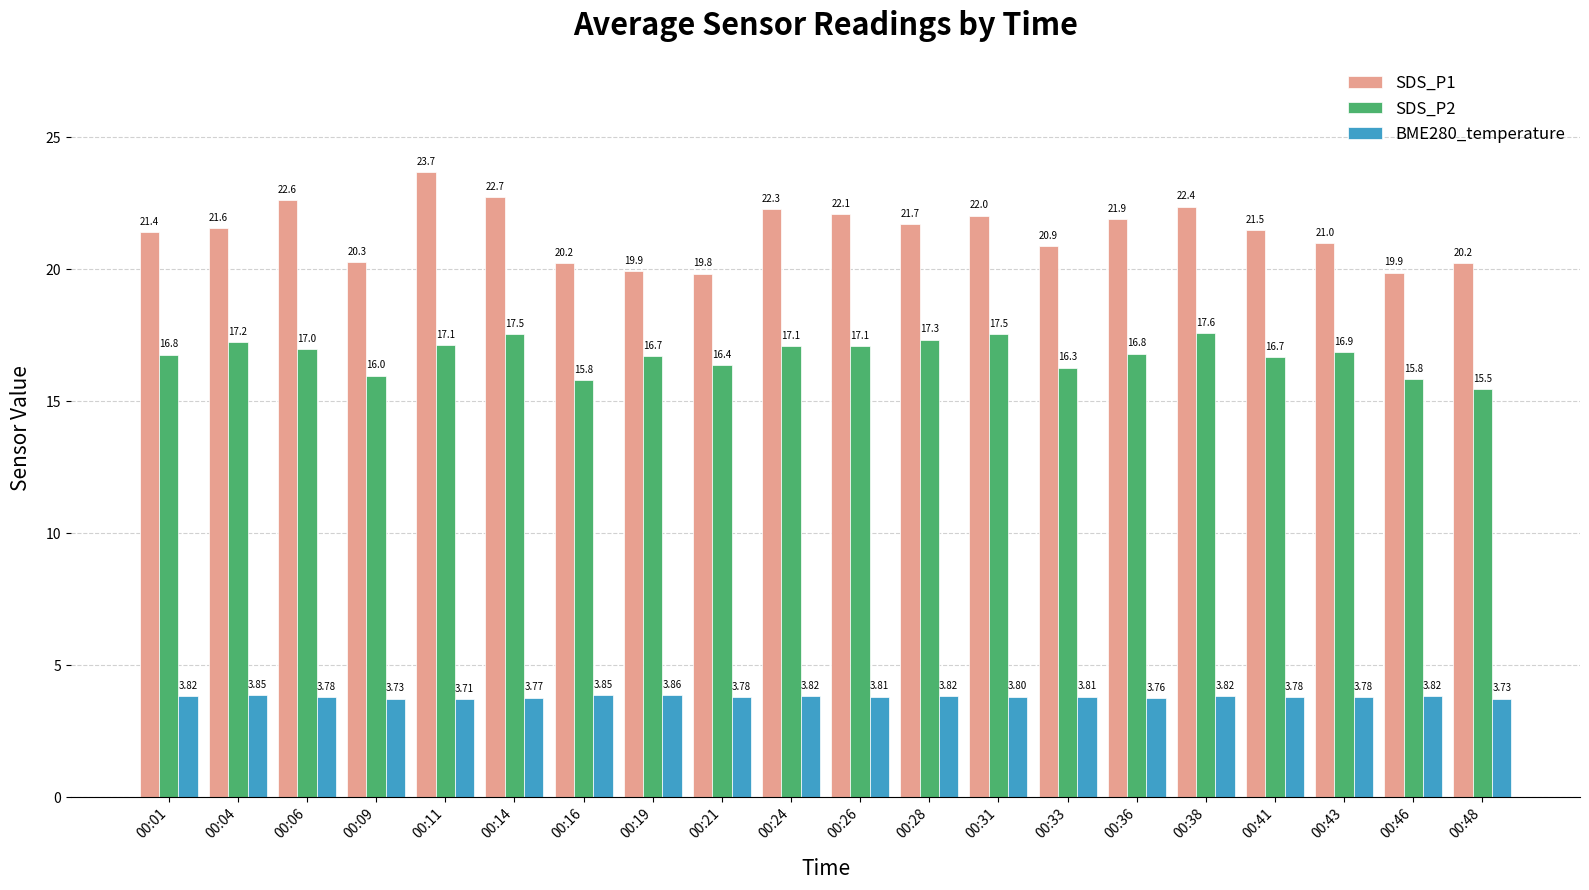

Rank the series at 00:38 from highest to lowest value.

SDS_P1, SDS_P2, BME280_temperature